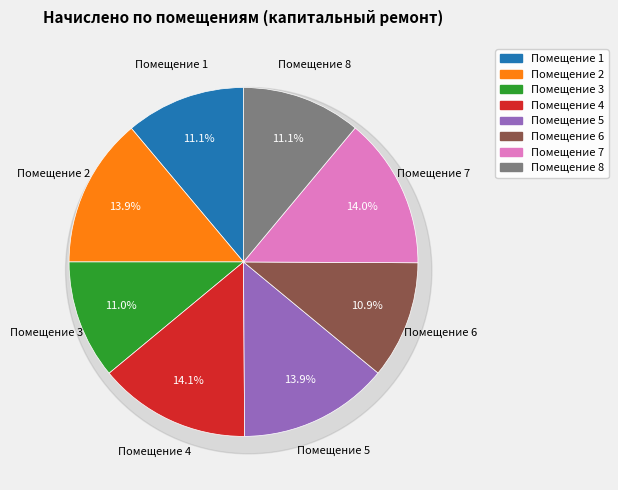

Which has a higher value, 2 or 3?

2